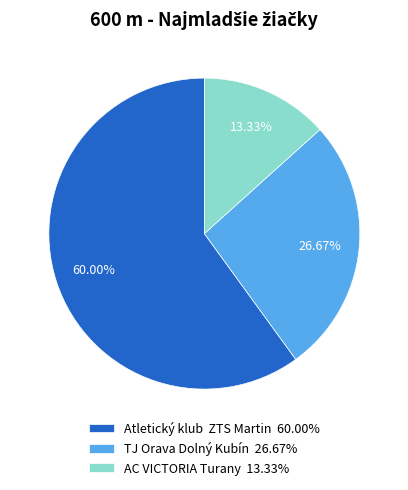

Which slice is the smallest?

AC VICTORIA Turany